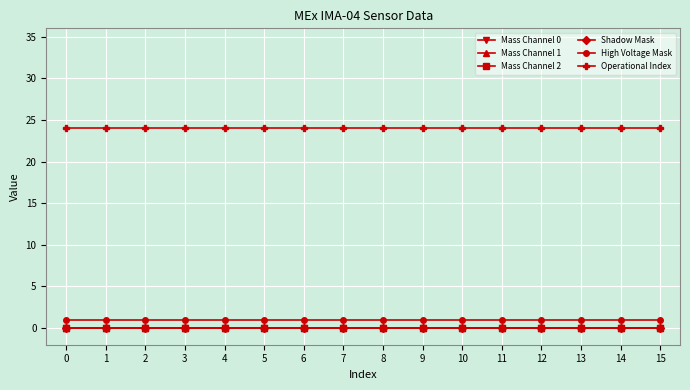

Reading left to right, extract all data points from this chart.

Mass Channel 0: 0	0	0	0	0	0	0	0	0	0	0	0	0	0	0	0
Mass Channel 1: 0	0	0	0	0	0	0	0	0	0	0	0	0	0	0	0
Mass Channel 2: 0	0	0	0	0	0	0	0	0	0	0	0	0	0	0	0
Shadow Mask: 0	0	0	0	0	0	0	0	0	0	0	0	0	0	0	0
High Voltage Mask: 1	1	1	1	1	1	1	1	1	1	1	1	1	1	1	1
Operational Index: 24	24	24	24	24	24	24	24	24	24	24	24	24	24	24	24